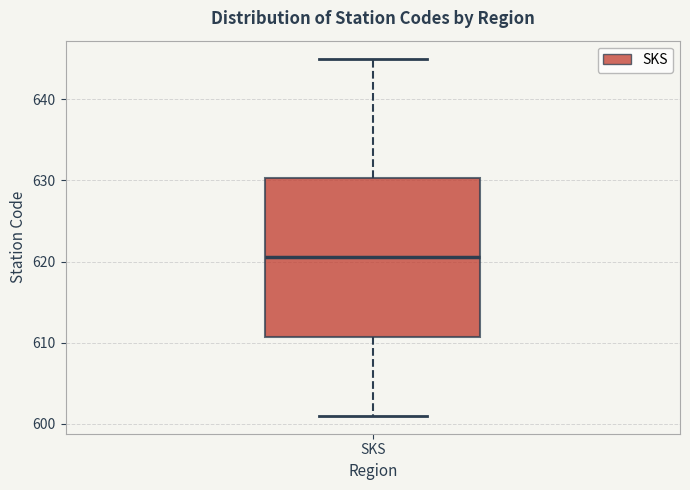

Where is the lower edge of the box for SKS on the y-axis? The values are not printed on the chart, so give them approximately, as read against the axis.

611